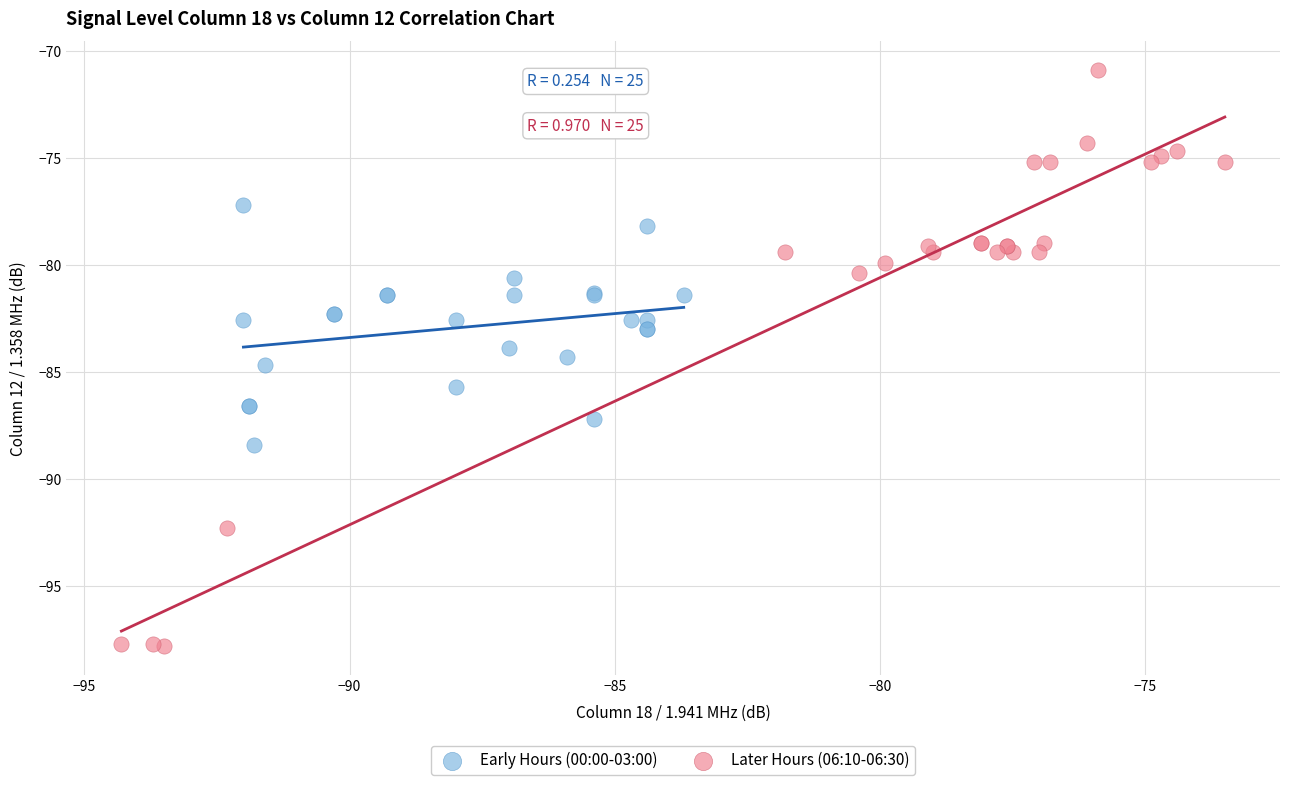

Which series contains the highest Y value?

Later Hours (06:10-06:30)